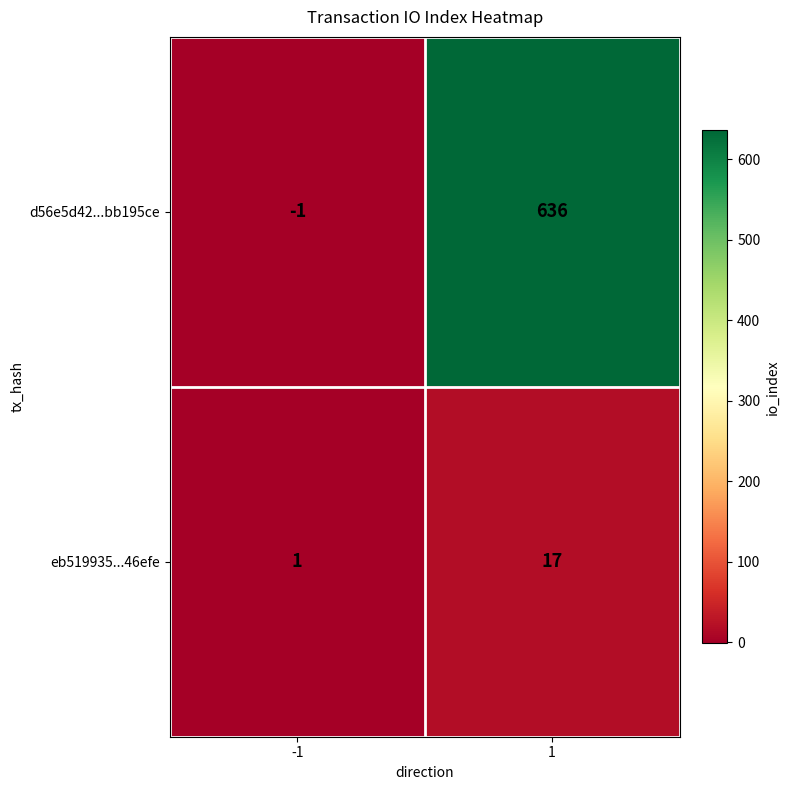

What is the difference between the maximum and minimum values in the eb519935...46efe series?

16